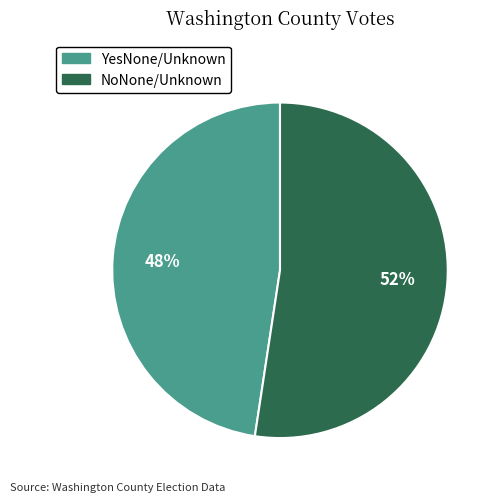

Count the number of slices in the pie.

2